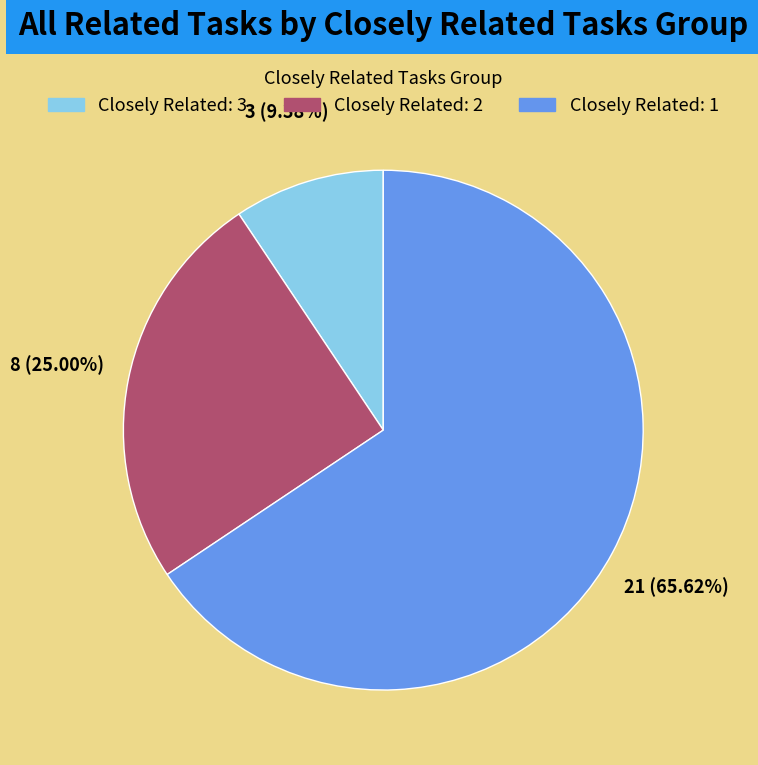

Is there any slice that represents more than half of the pie?

Yes